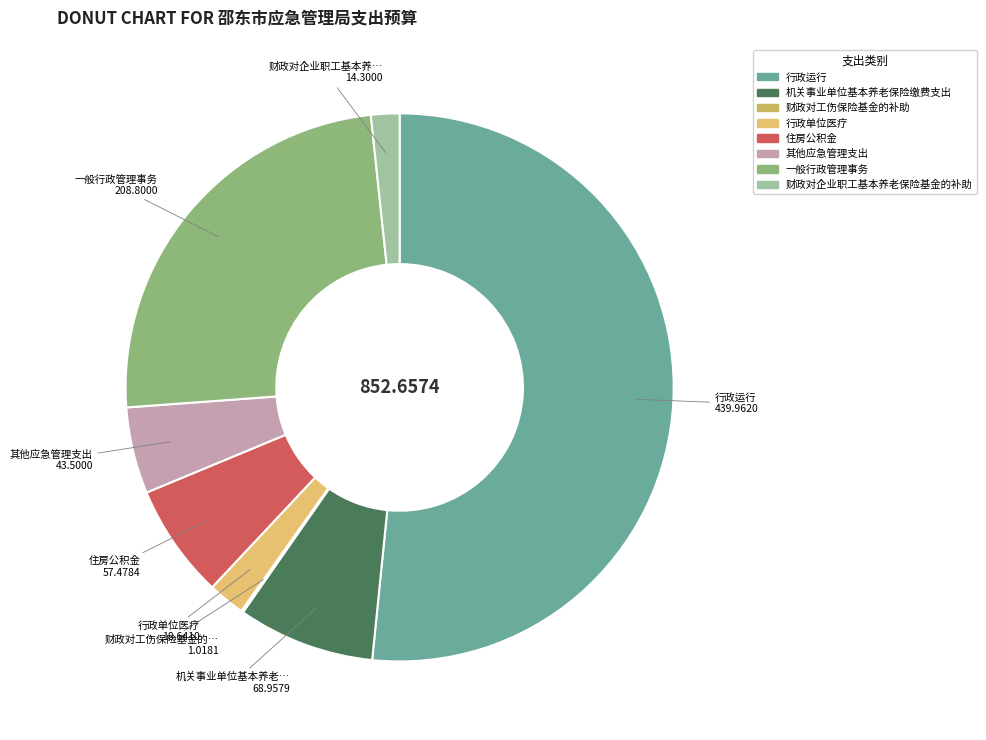

True or false: 住房公积金 accounts for 1% of the total.

False